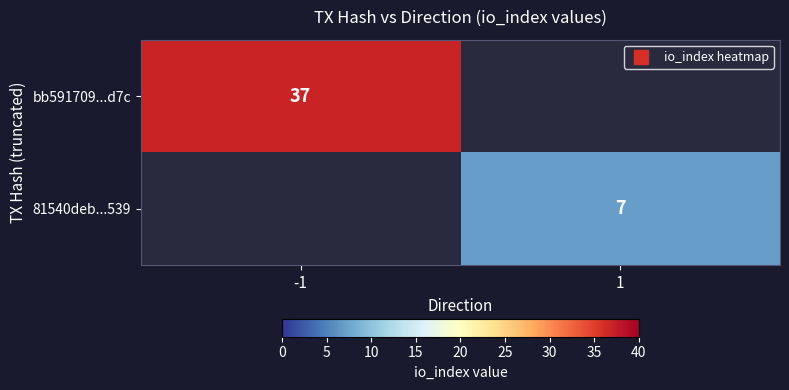

What is the difference between the maximum and minimum values in the 81540deb...539 series?

7